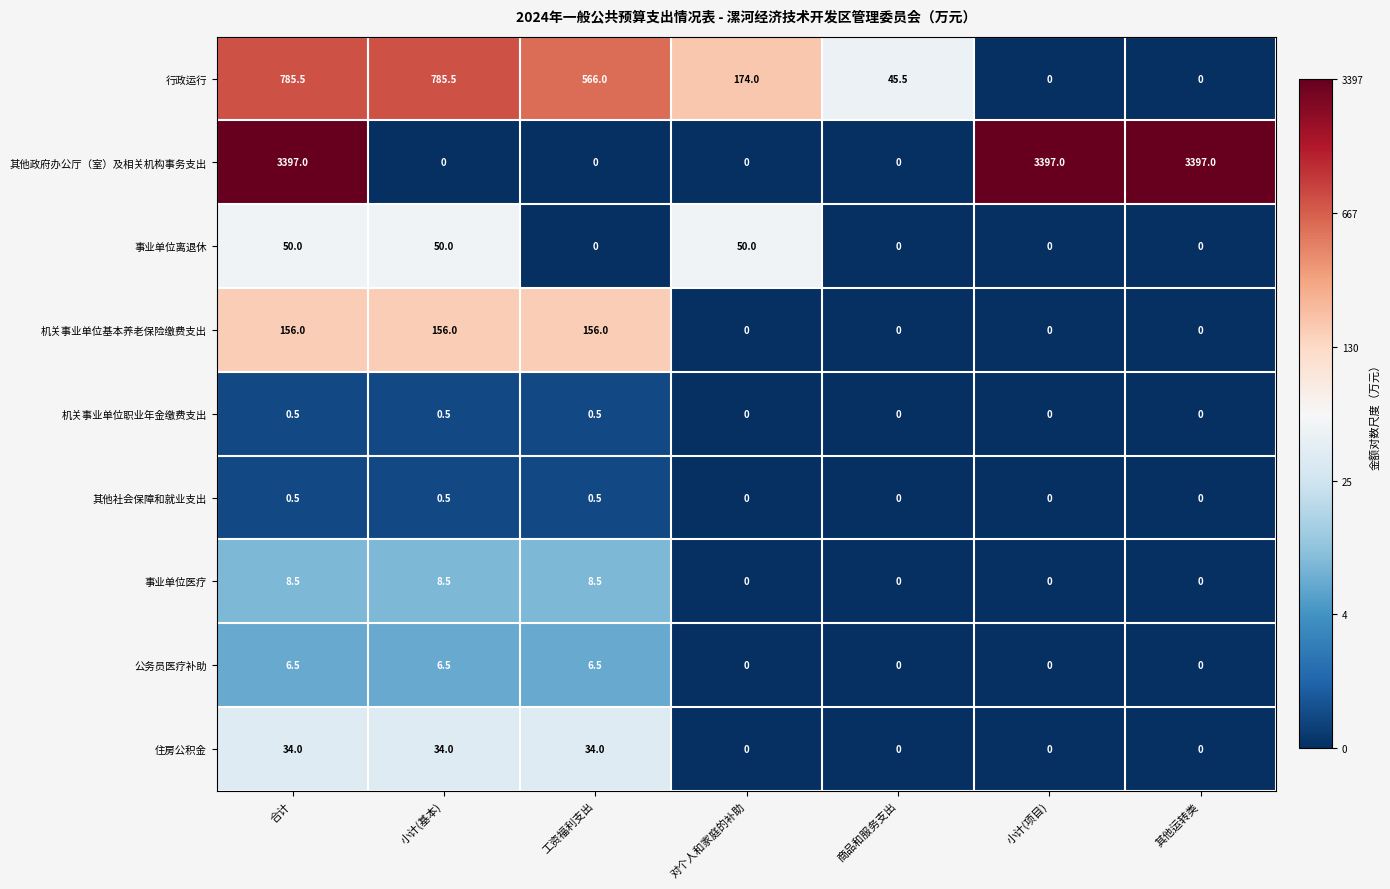

At which category is the sum across all series the highest?

合计